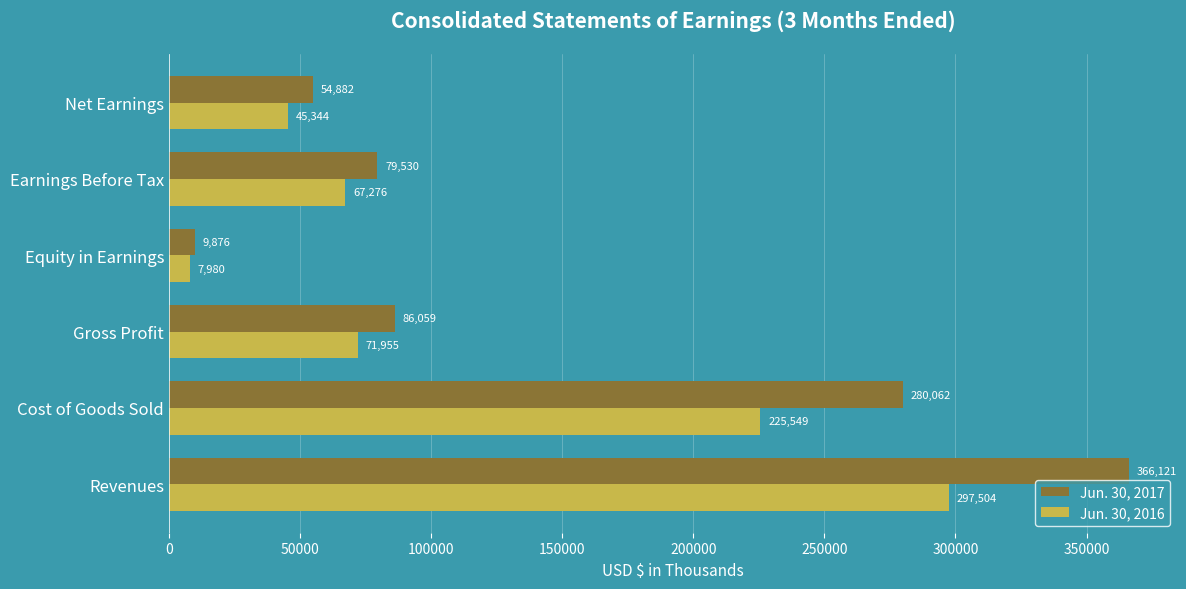

At how many categories does at least one series exceed 64645?

4